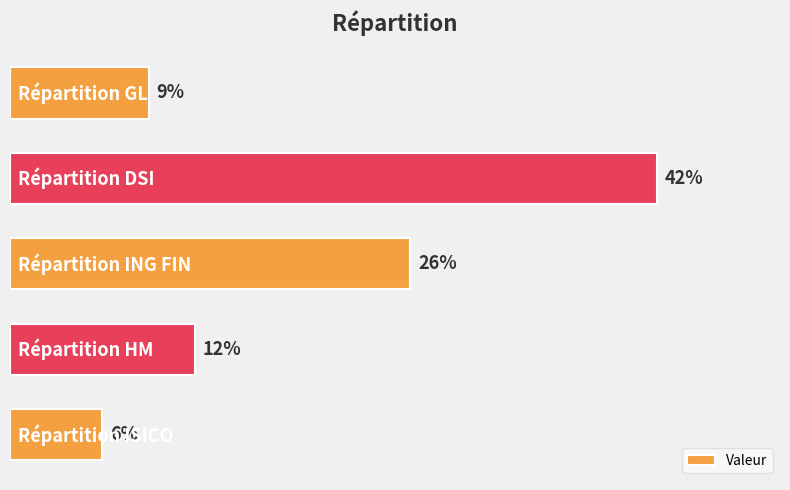

Does the chart contain any negative values?

No